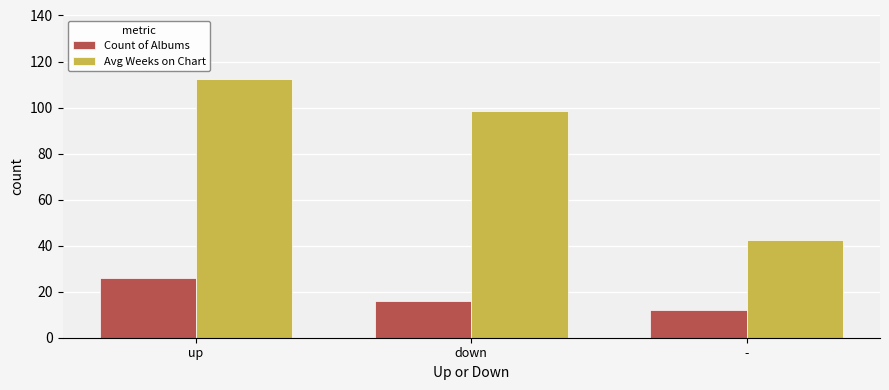

What is the spread (max minus min) of values at up?

86.5